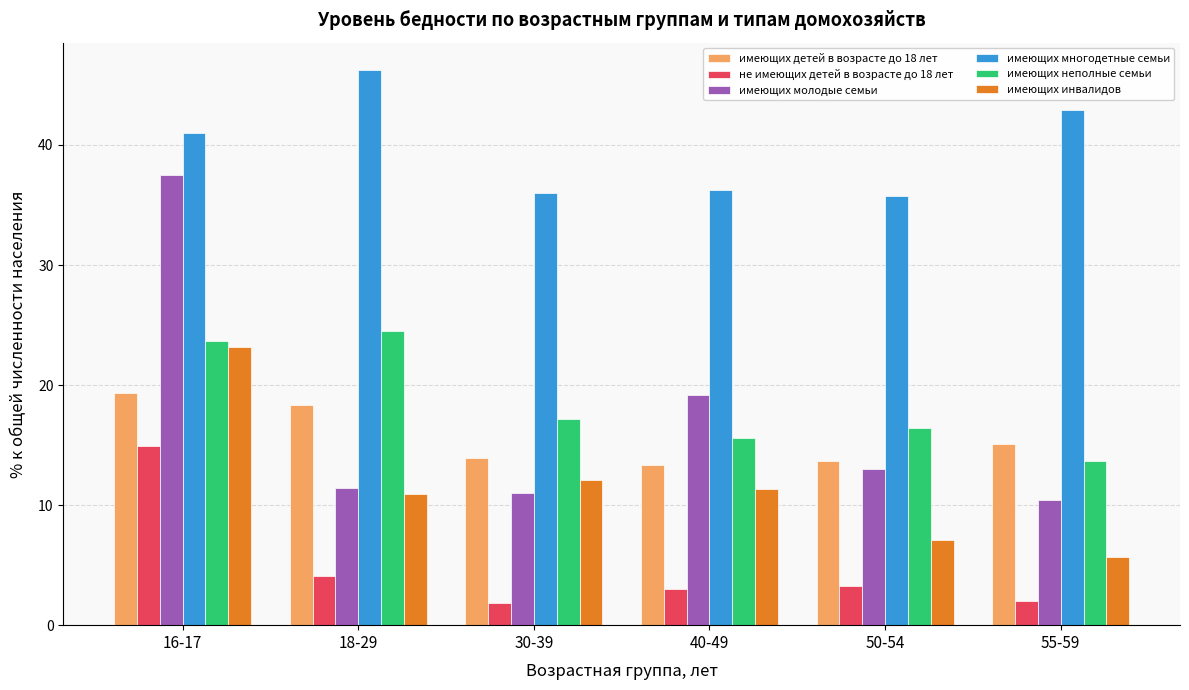

At which label does имеющих детей в возрасте до 18 лет reach its peak?

16-17